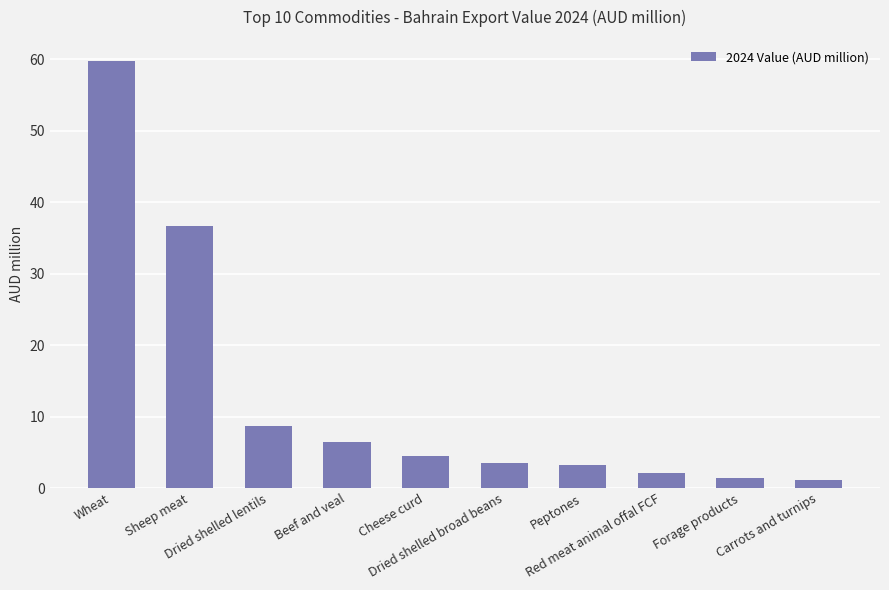

Does the chart contain stacked bars?

No